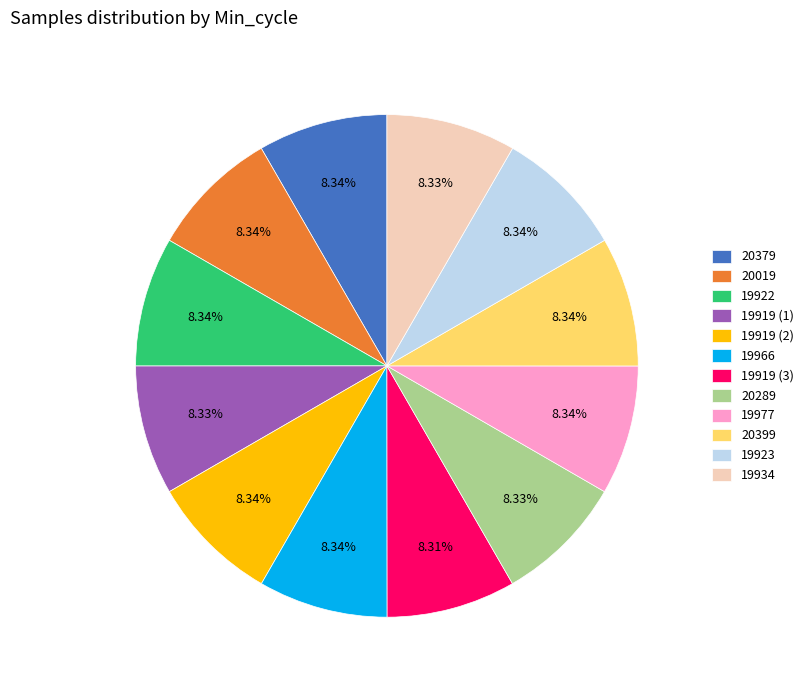

What is the ratio of the value at 20379 to the value at 20019?

1.0